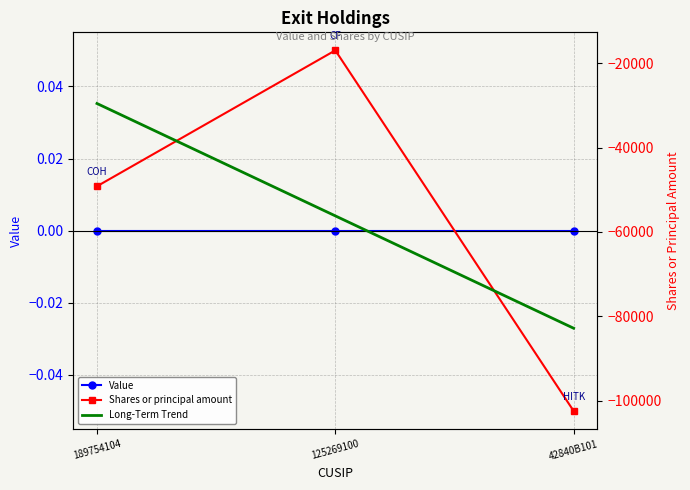

What is the total value across all series at 125269100?

-73114.7